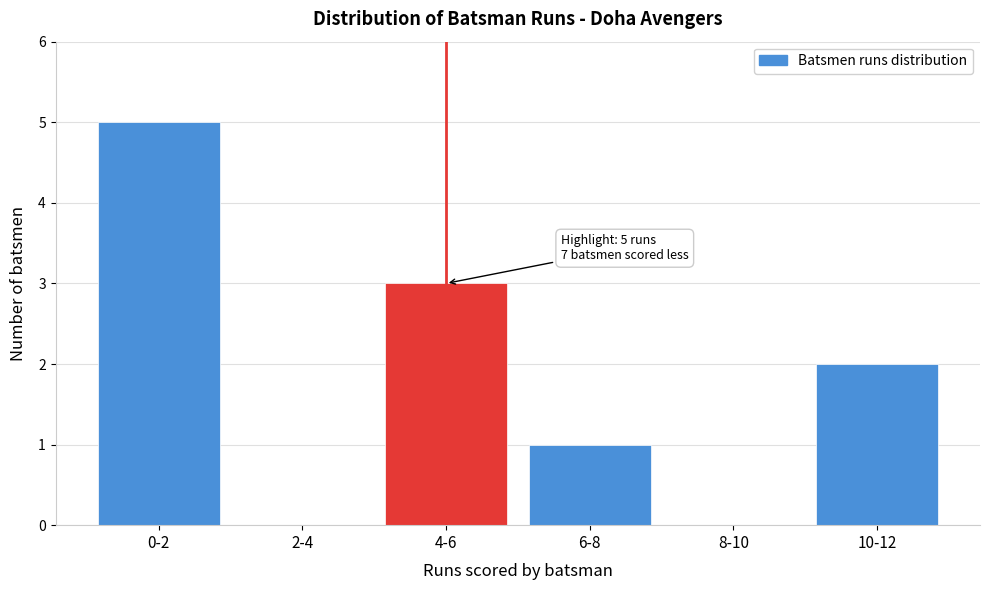

Reading left to right, list all the values displayed in this chart.

0-2=5	2-4=0	4-6=3	6-8=1	8-10=0	10-12=2